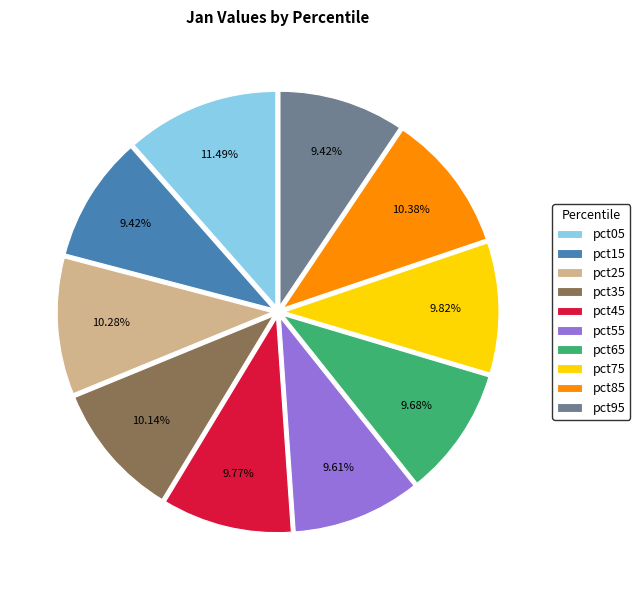

How many slices are in this pie chart?

10